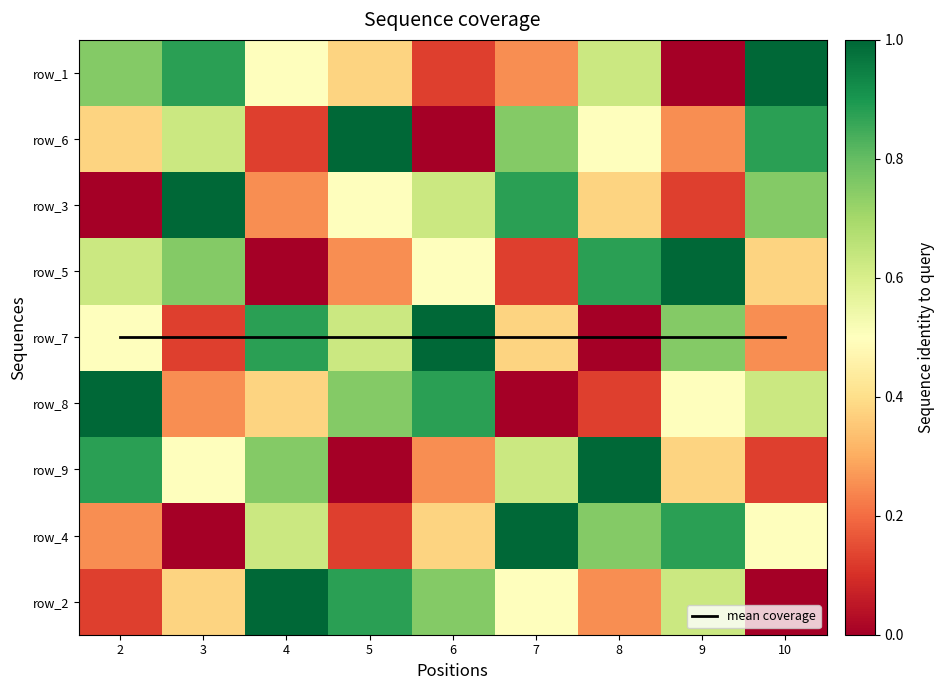

Which has a higher value, 2 or 5?

2